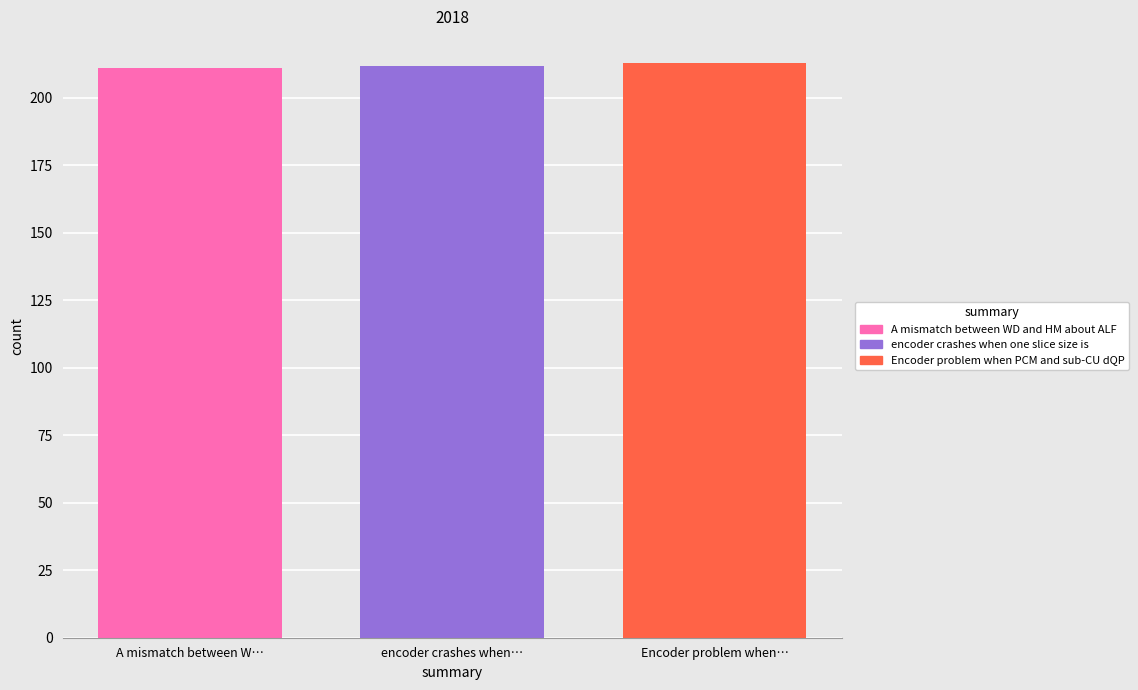

What is the maximum value shown in the chart?

213